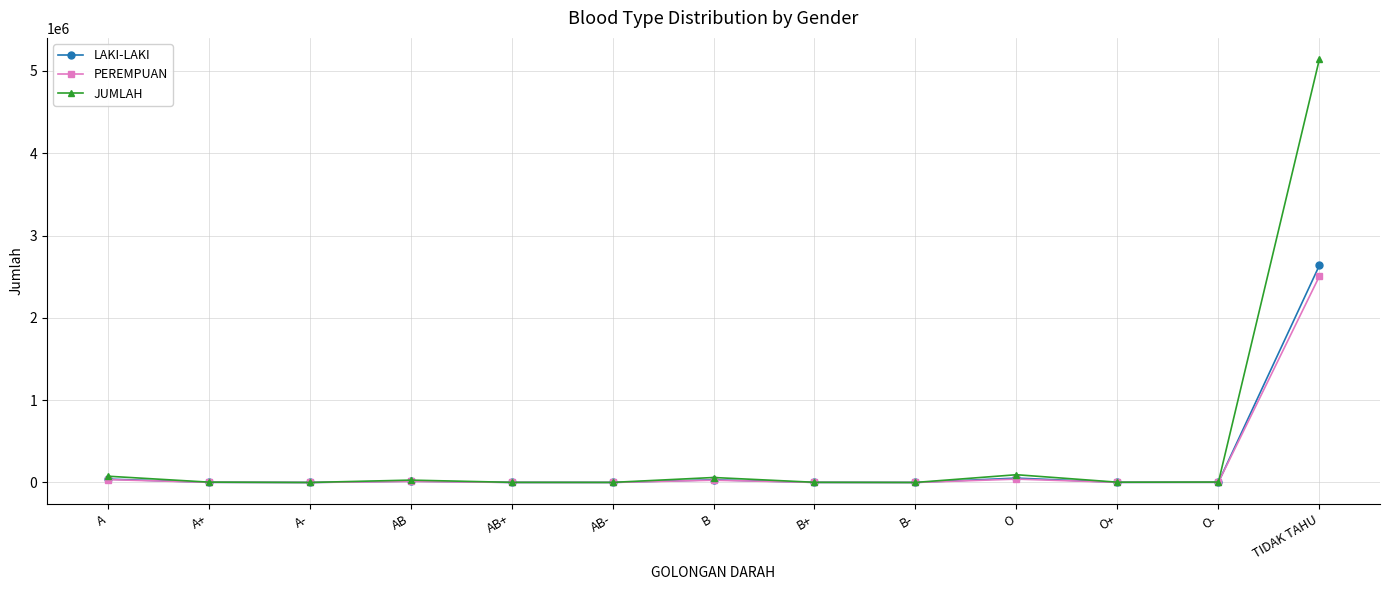

True or false: PEREMPUAN has more than 0 interior local peaks.

True